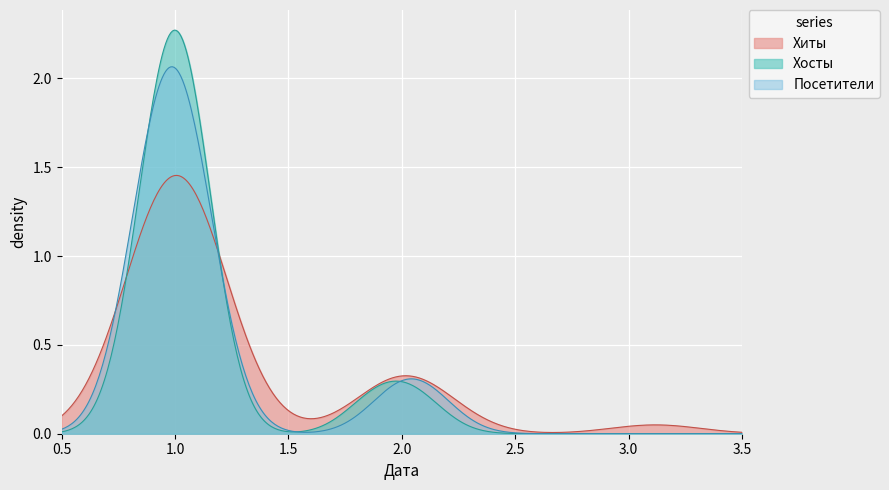

Which series has the widest spread of values?

Хосты